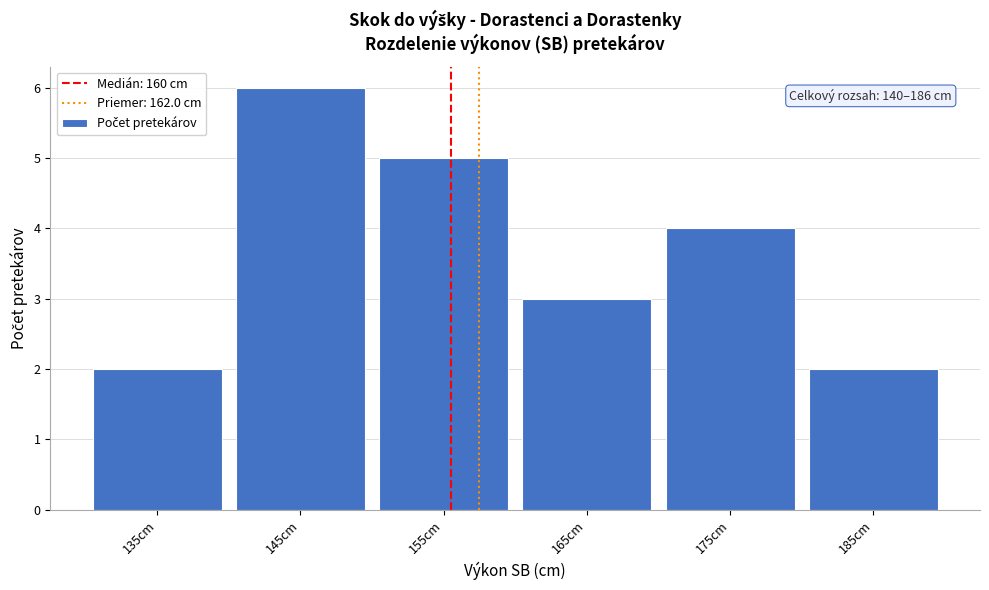

Reading left to right, extract all data points from this chart.

2	6	5	3	4	2